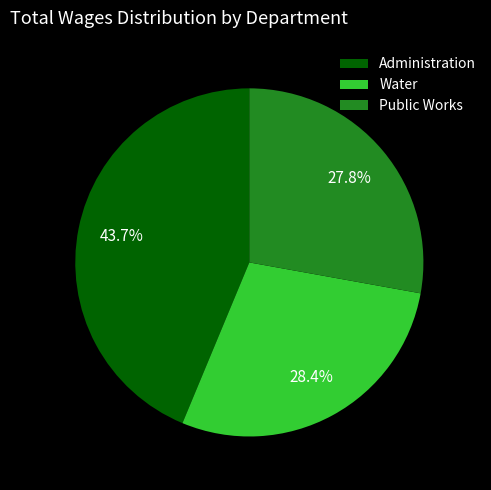

To the nearest percent, what is the difference between the largest and smallest slice percentages?

16%